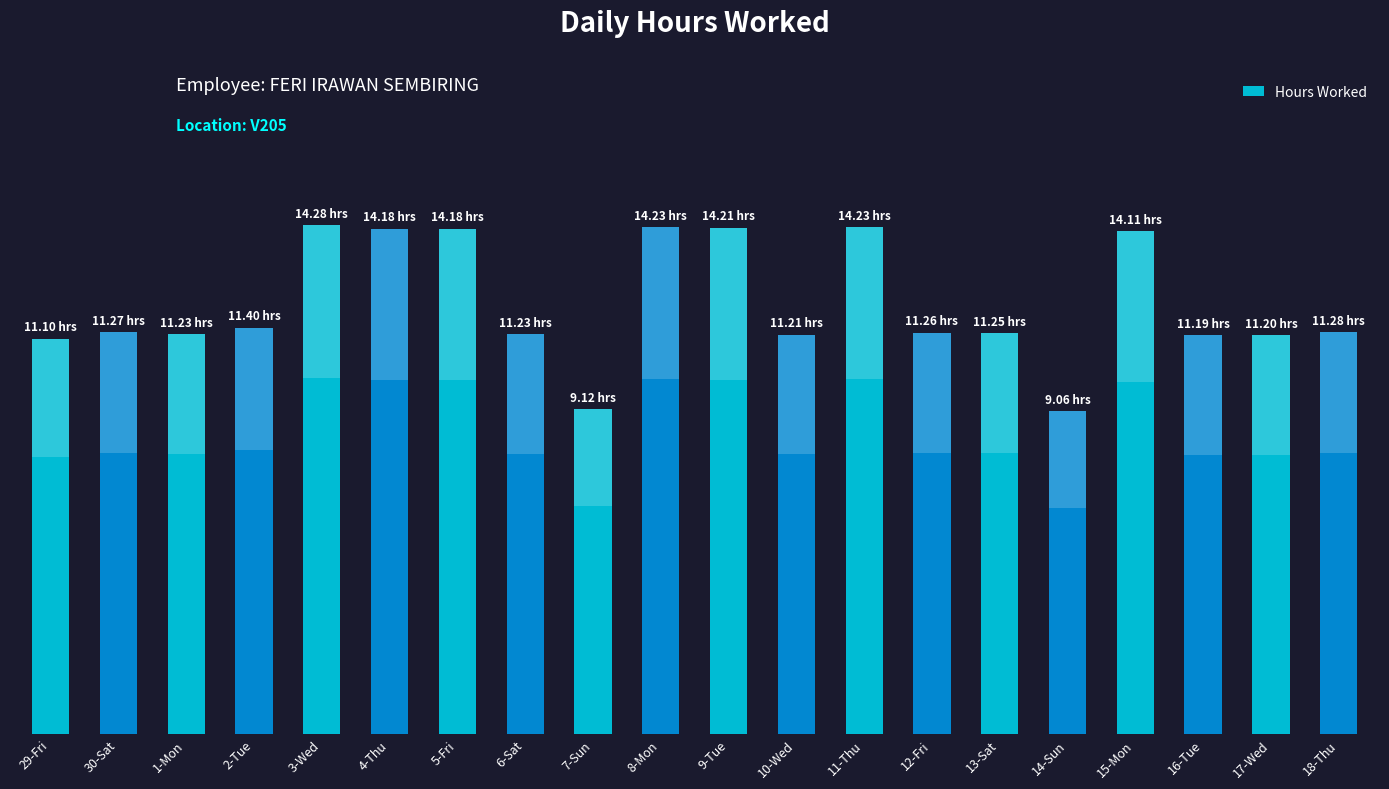

Does the chart contain any negative values?

No